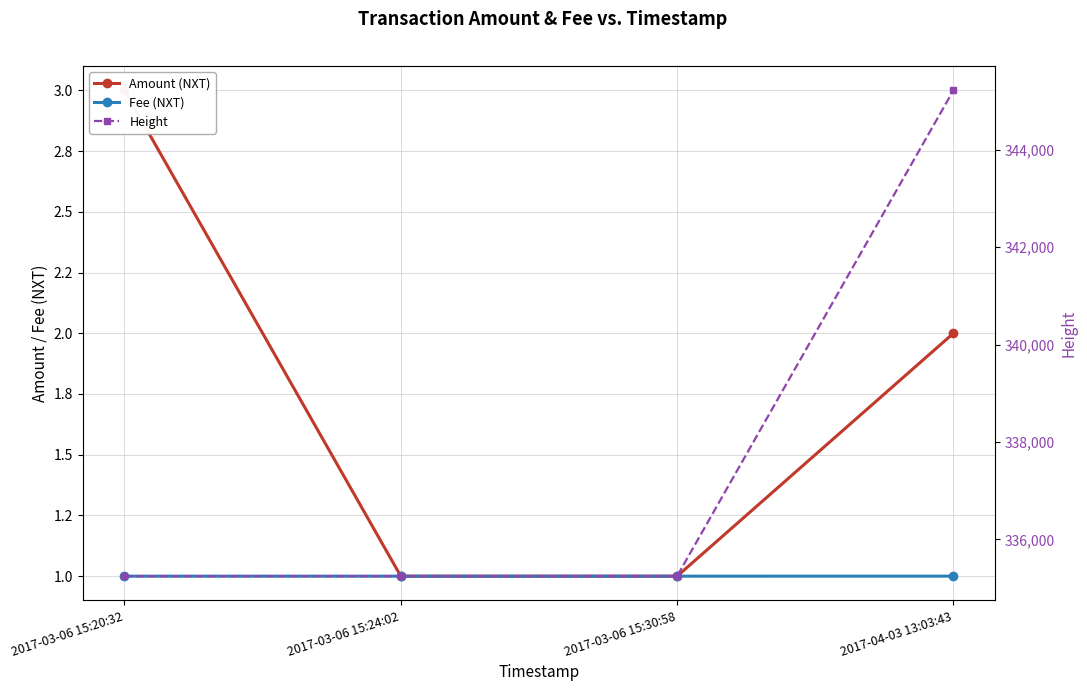

Is the value of Fee (NXT) at 2017-04-03 13:03:43 greater than the value of Amount (NXT) at 2017-03-06 15:24:02?

Yes